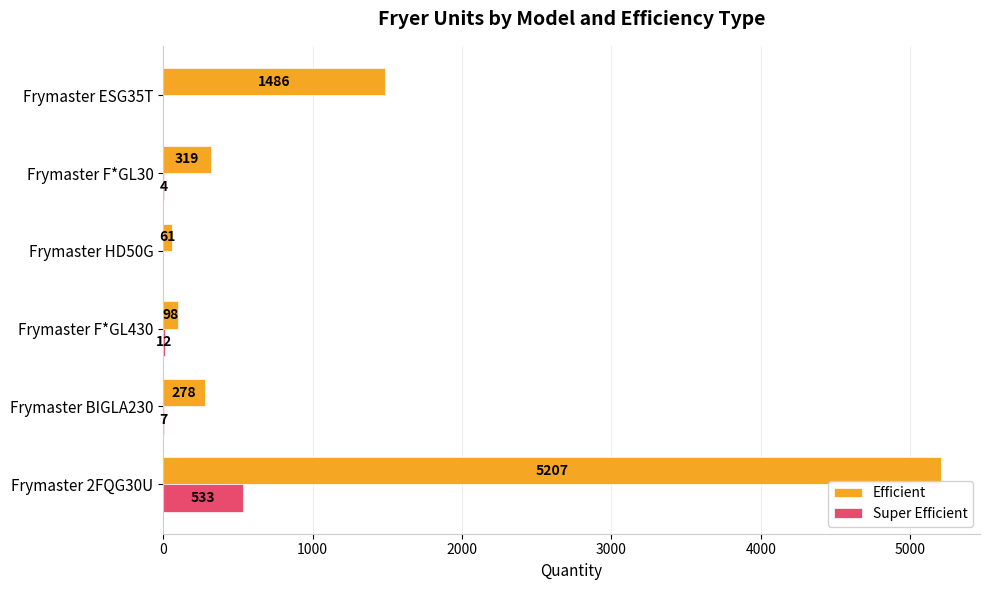

What is the highest value of the Efficient series?

5207